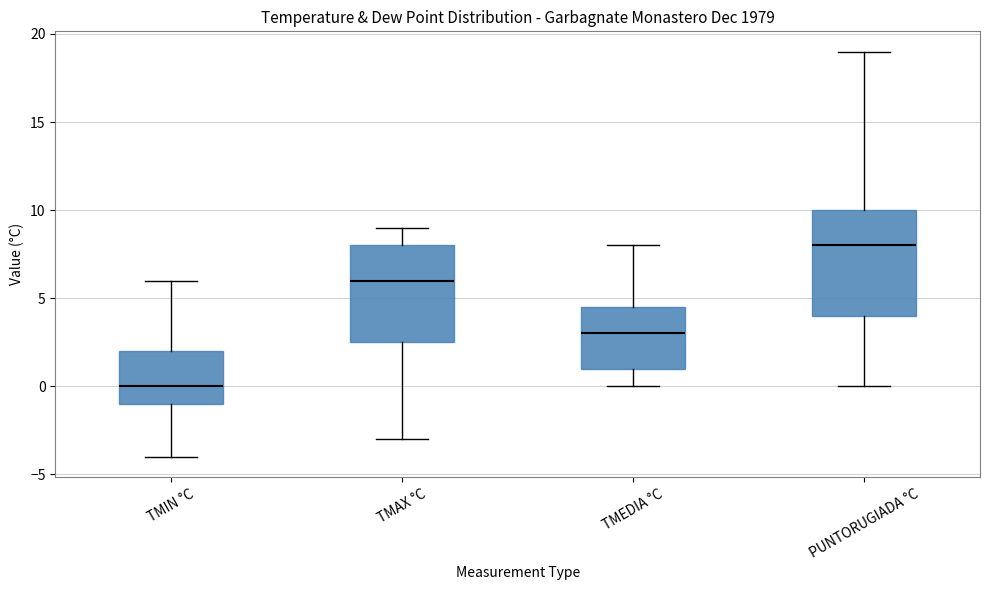

Comparing the boxes themselves (not the whiskers), which one is the tallest?

PUNTORUGIADA °C